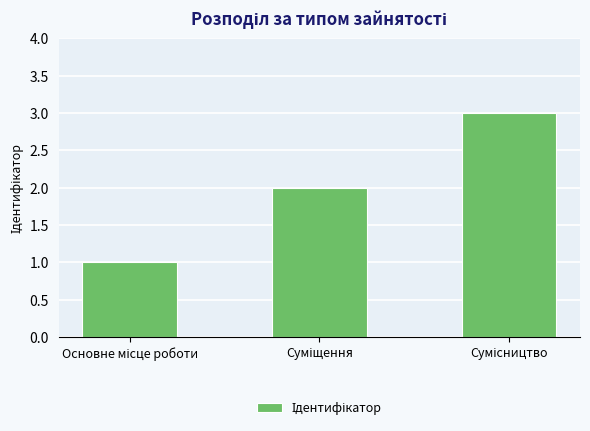

What is the sum of all values?

6